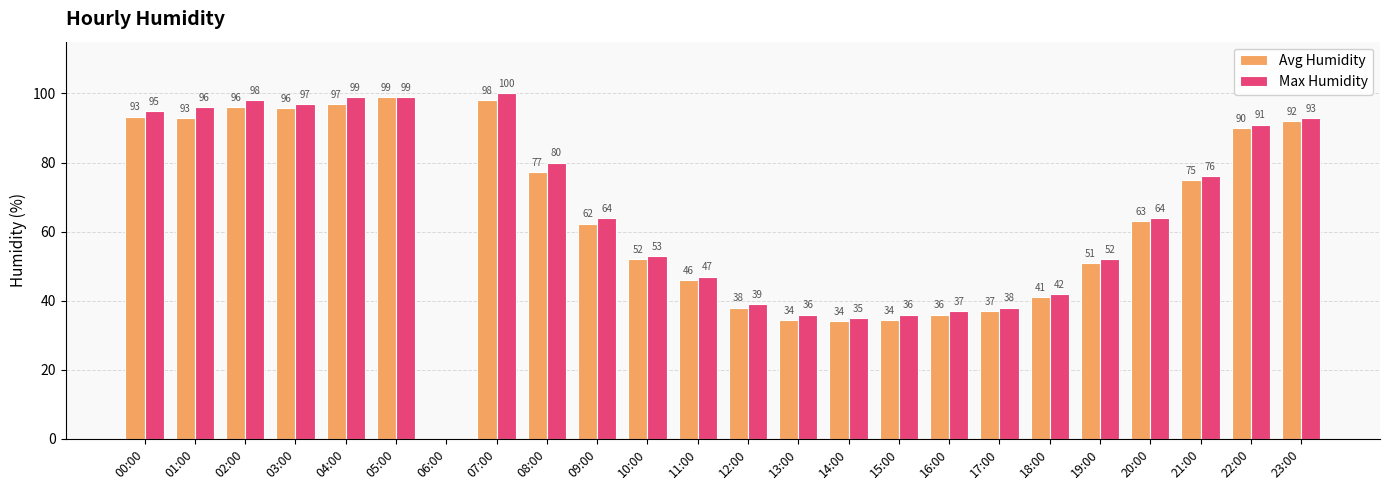

What is the greatest value displayed?

100.0